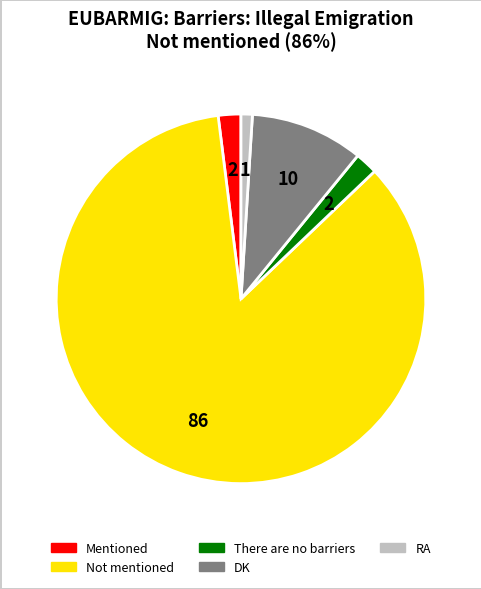

True or false: DK accounts for 10% of the total.

True